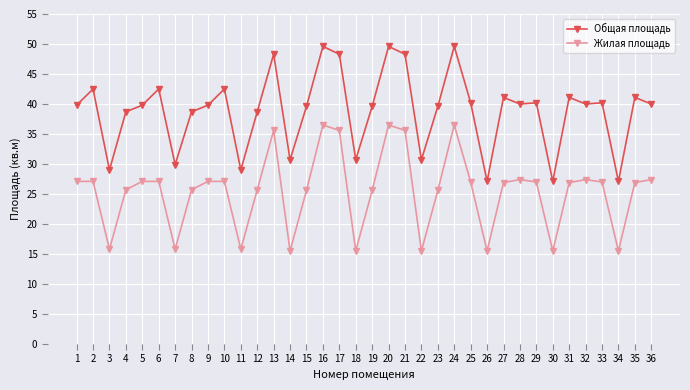

At 32, list the series in order from largest to smallest.

Общая площадь, Жилая площадь